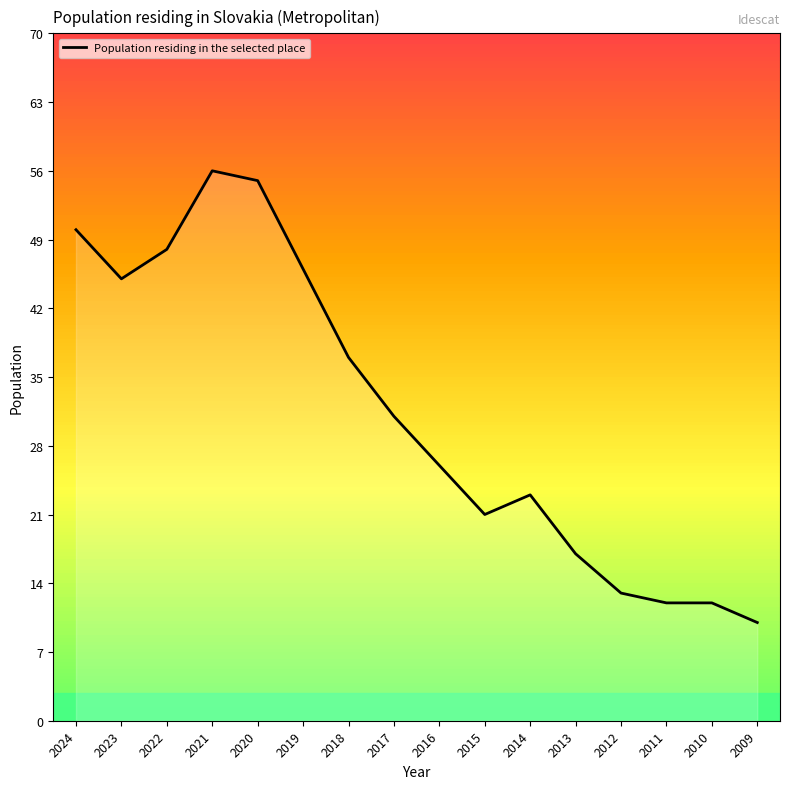

Reading right to left, list all the values displayed in this chart.

2009=10	2010=12	2011=12	2012=13	2013=17	2014=23	2015=21	2016=26	2017=31	2018=37	2019=46	2020=55	2021=56	2022=48	2023=45	2024=50